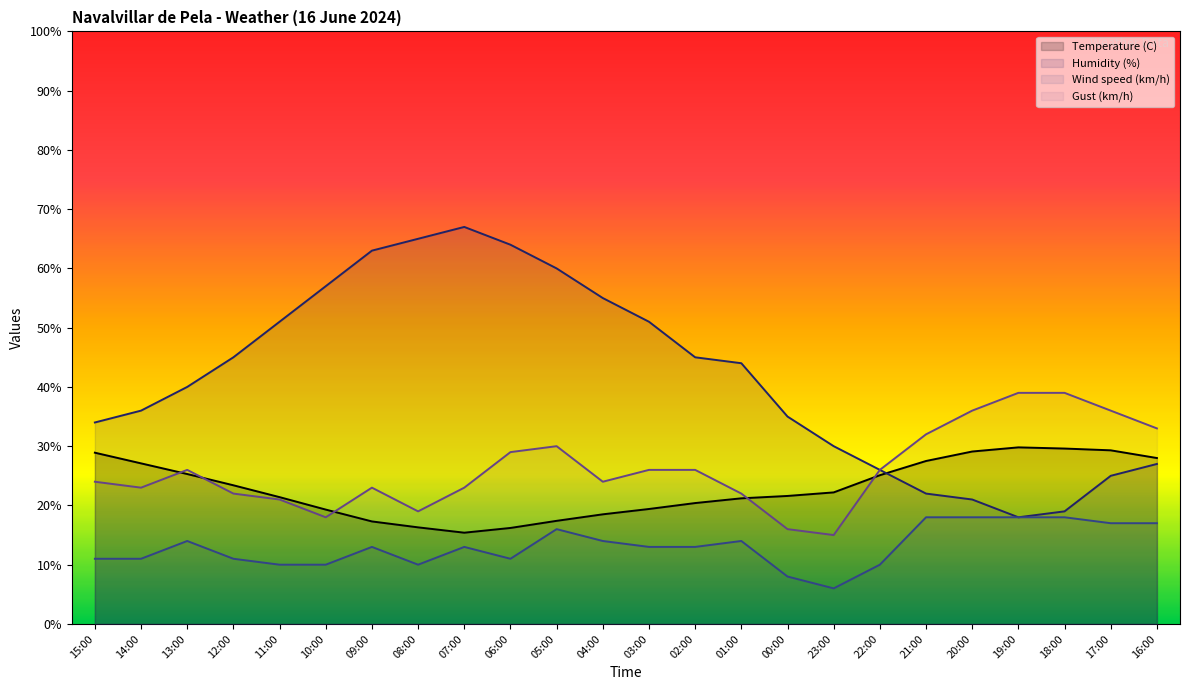

How many data points does each series have?

24